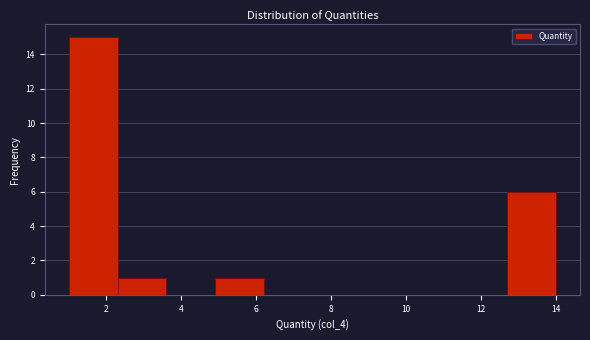

Reading left to right, transcribe this chart: for each bar, give the range it covers on the x-axis and its height. Neither the bar edges nor the heights are printed on the chart, so give them approximately, as read against the axes.

1.0 to 2.3: 15
2.3 to 3.6: 1
3.6 to 4.9: 0
4.9 to 6.2: 1
6.2 to 7.5: 0
7.5 to 8.8: 0
8.8 to 10.1: 0
10.1 to 11.4: 0
11.4 to 12.7: 0
12.7 to 14.0: 6